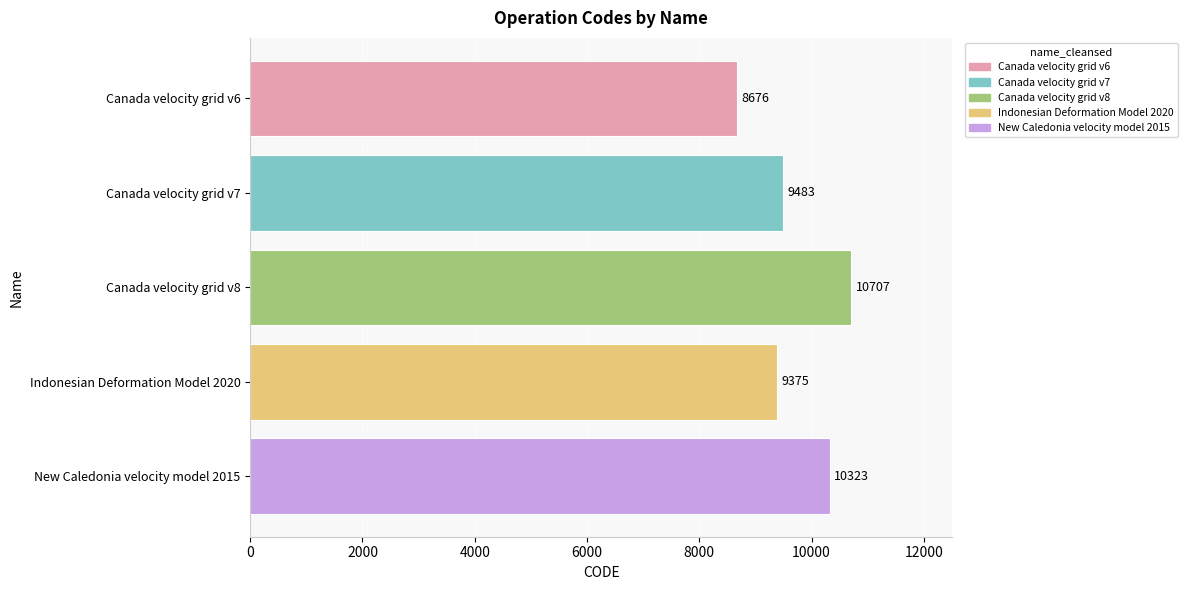

How many values are below 9483?

2